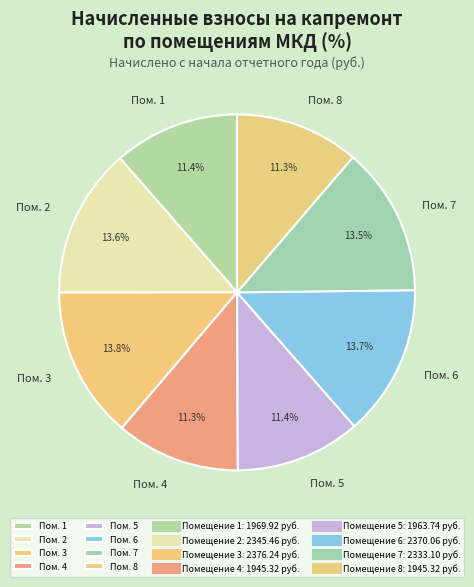

Is the sum of Пом. 5 and Пом. 8 greater than half?

No